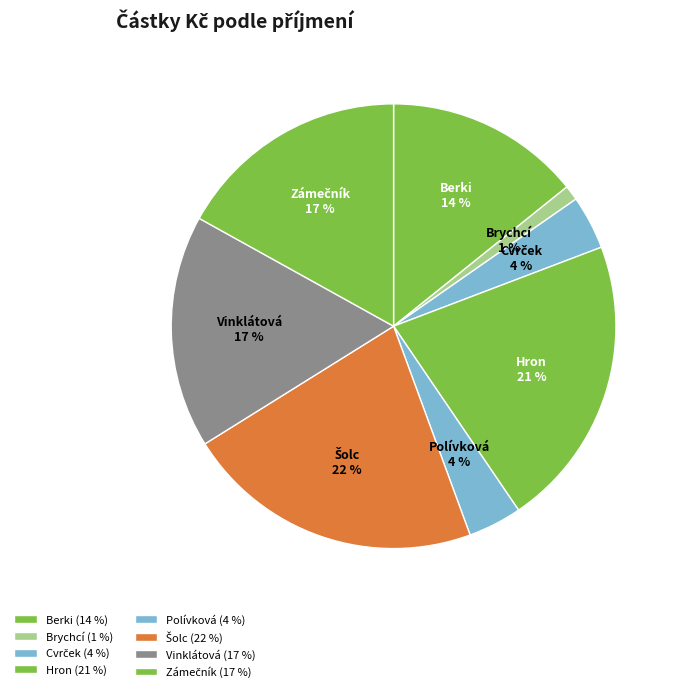

Which slice is the smallest?

Brychcí